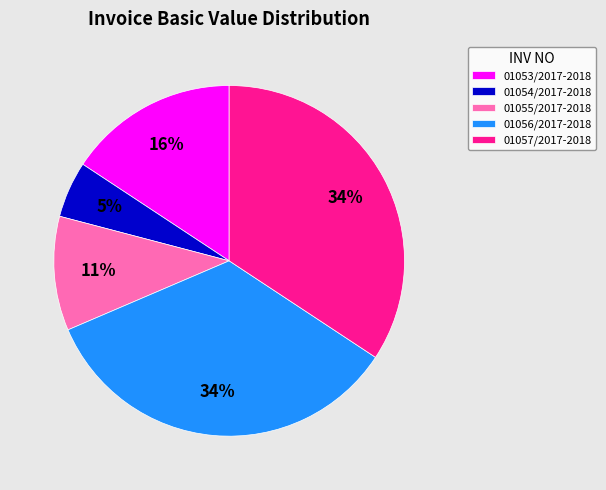

Which slice is the smallest?

01054/2017-2018